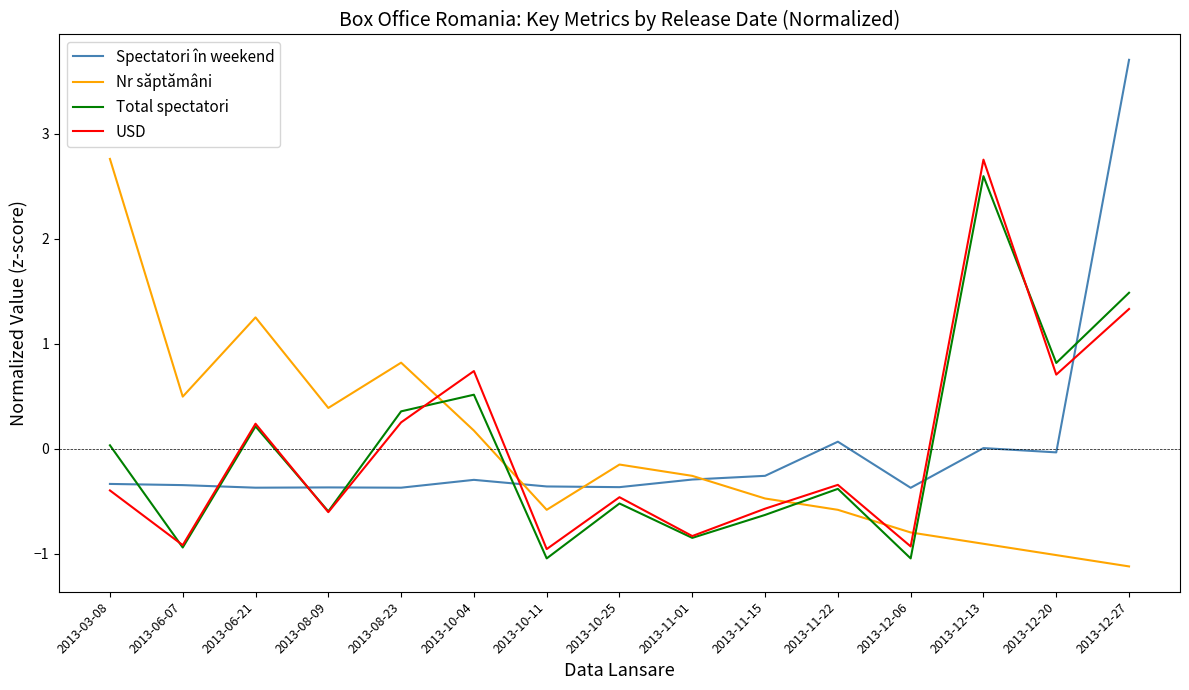

What position from the right is 2013-10-11?

9